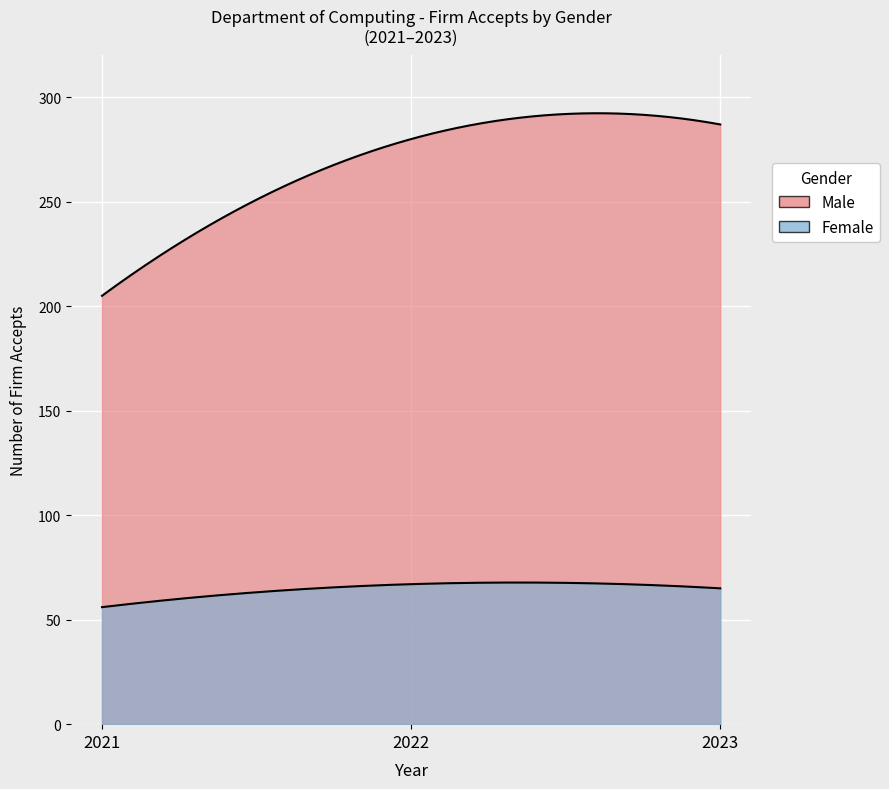

True or false: Male has a value of 319 at 2021.

False